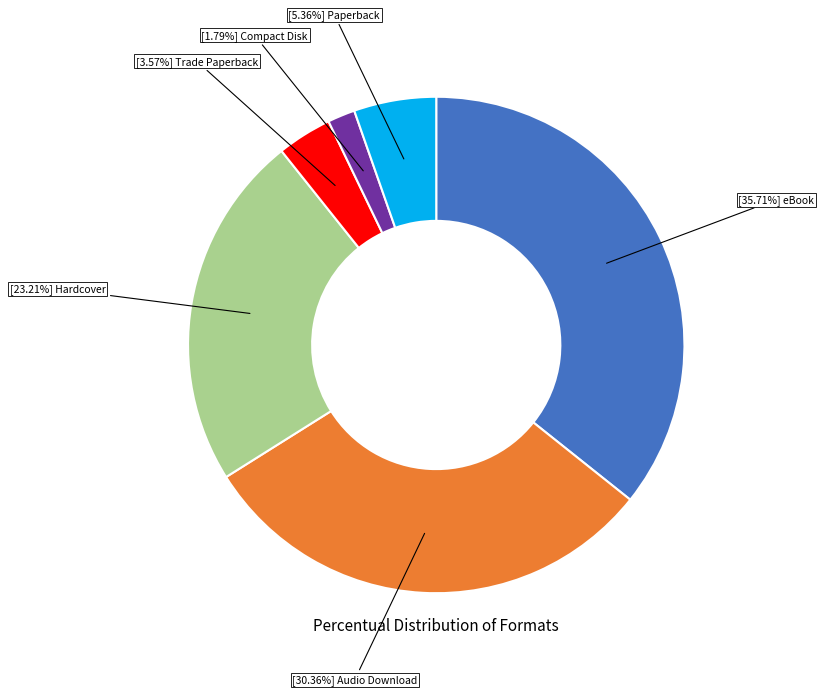

Is there a majority slice in this chart?

No